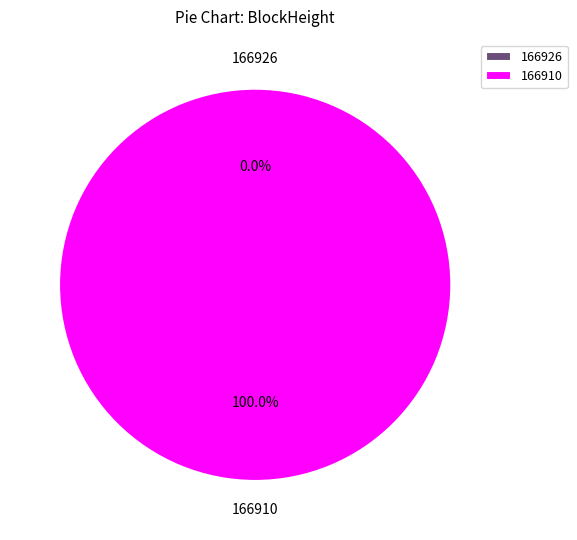

Combined, what portion of the pie is 166926 and 166910?

100.0%